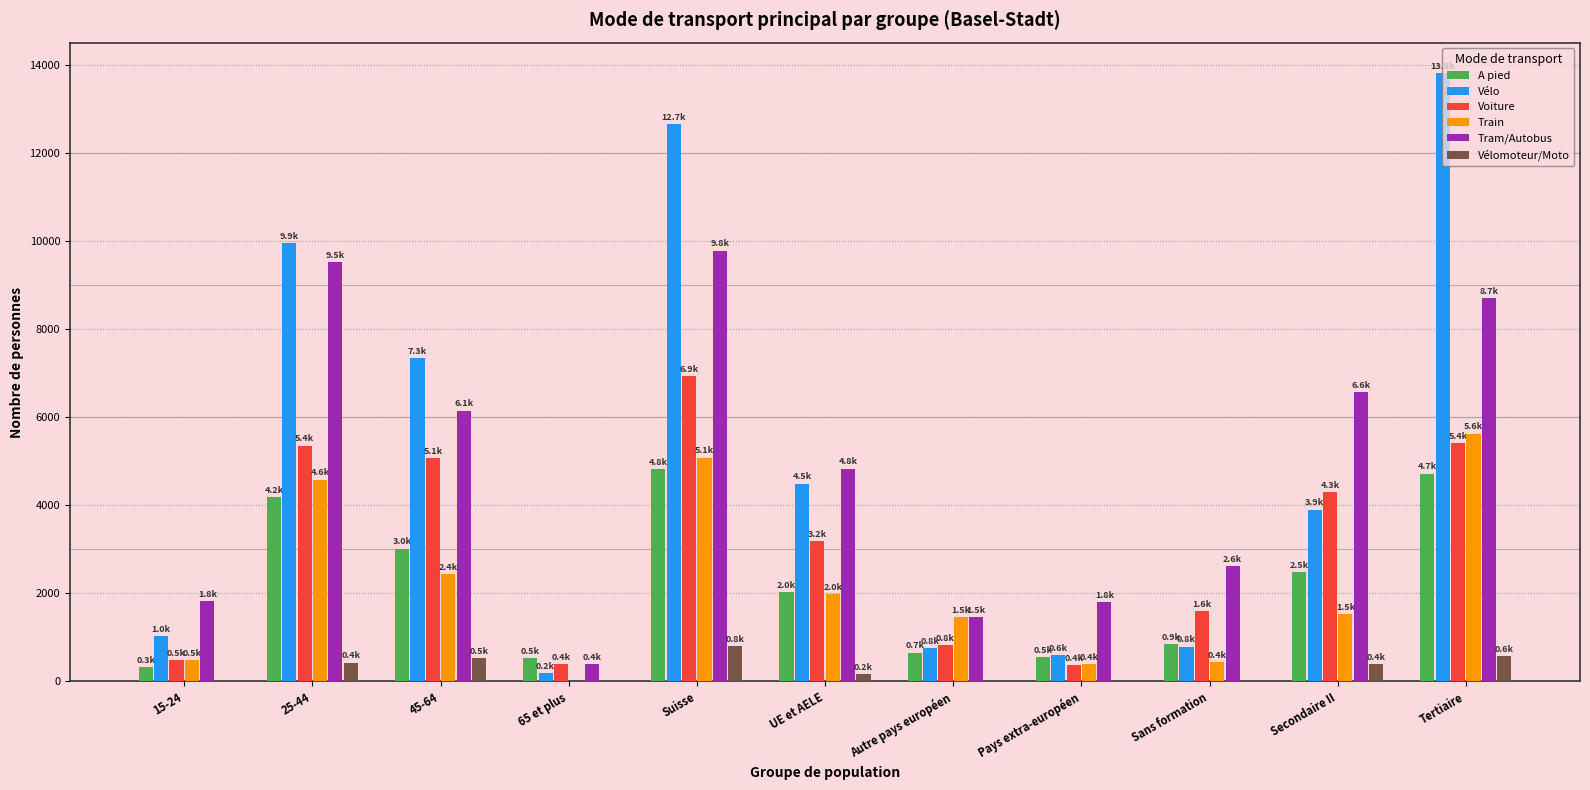

At which category does the chart reach its peak across all series?

Tertiaire